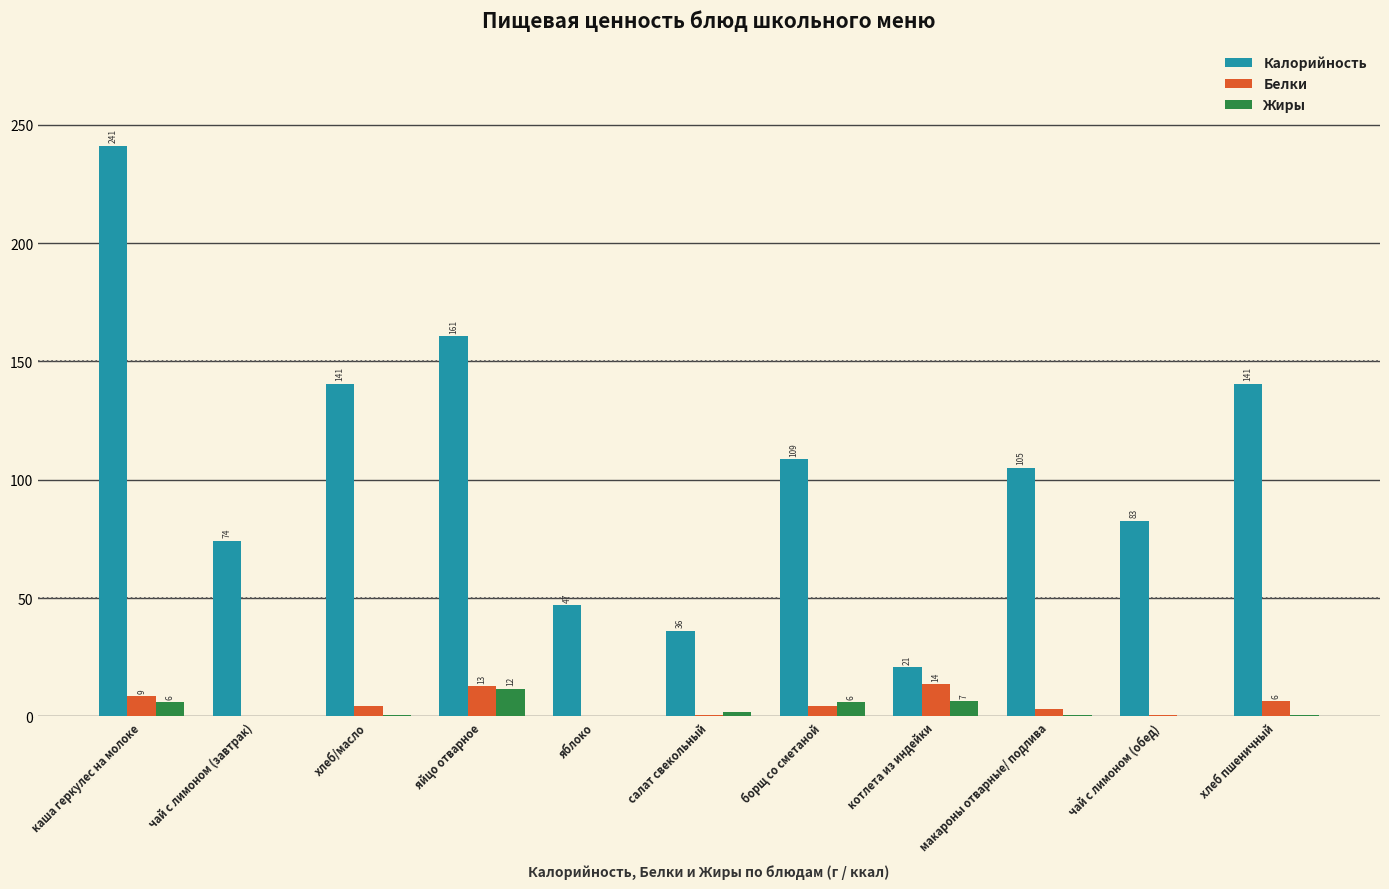

At which label does Калорийность first exceed 105?

каша геркулес на молоке